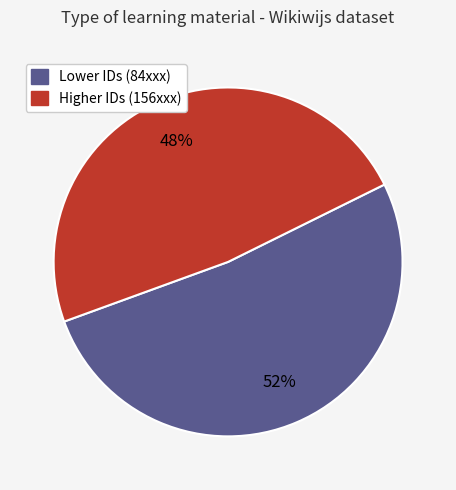

Approximately how many times larger is the value at Higher IDs (156xxx) compared to Lower IDs (84xxx)?

0.9